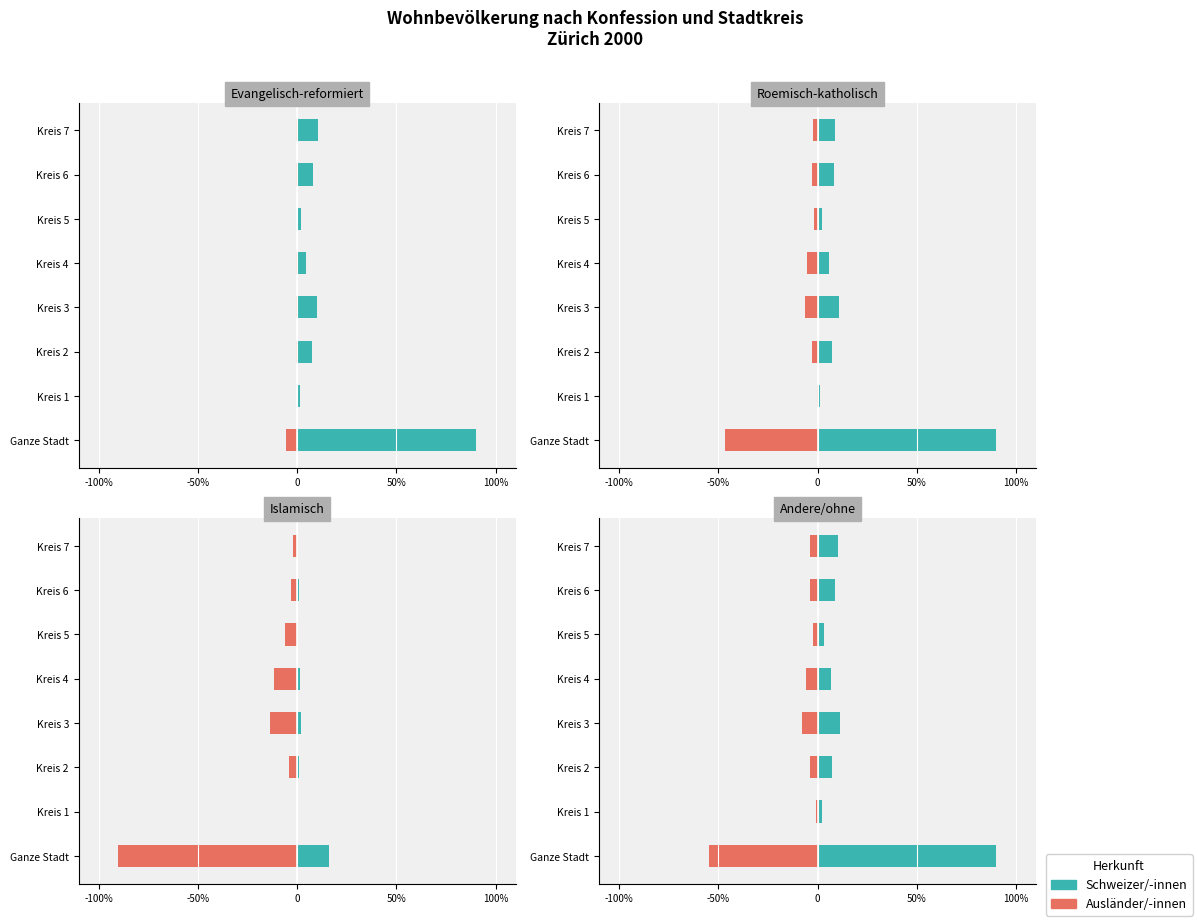

Is the value of Schweizer/-innen at Ganze Stadt greater than the value of Ausländer/-innen at Kreis 1?

Yes